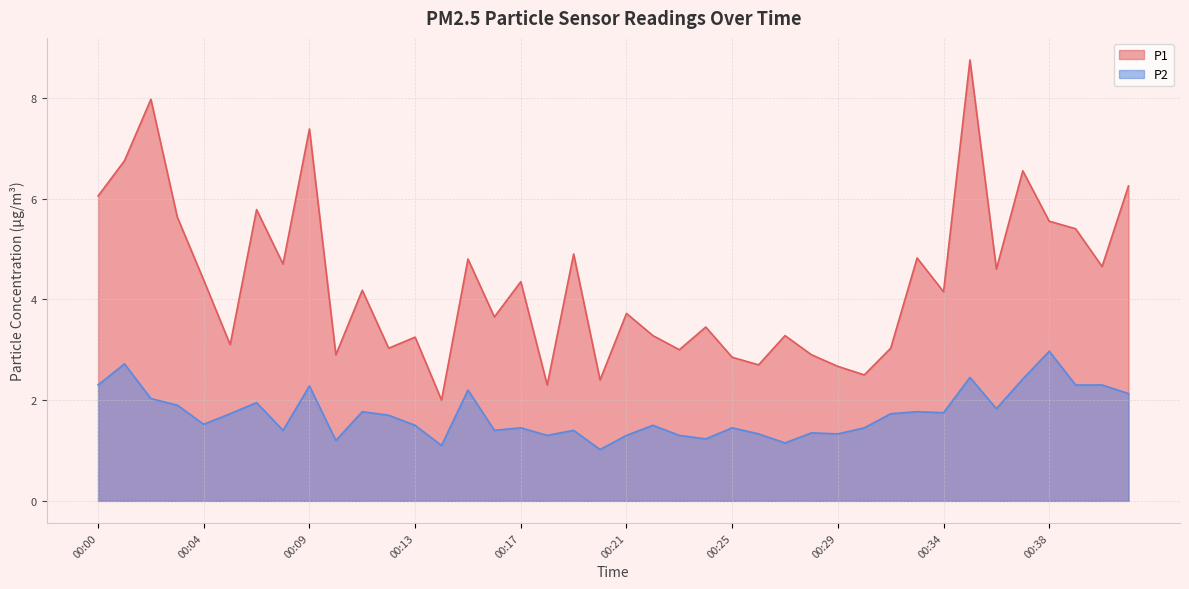

What is the difference between the highest and lowest values at 00:01?

4.0